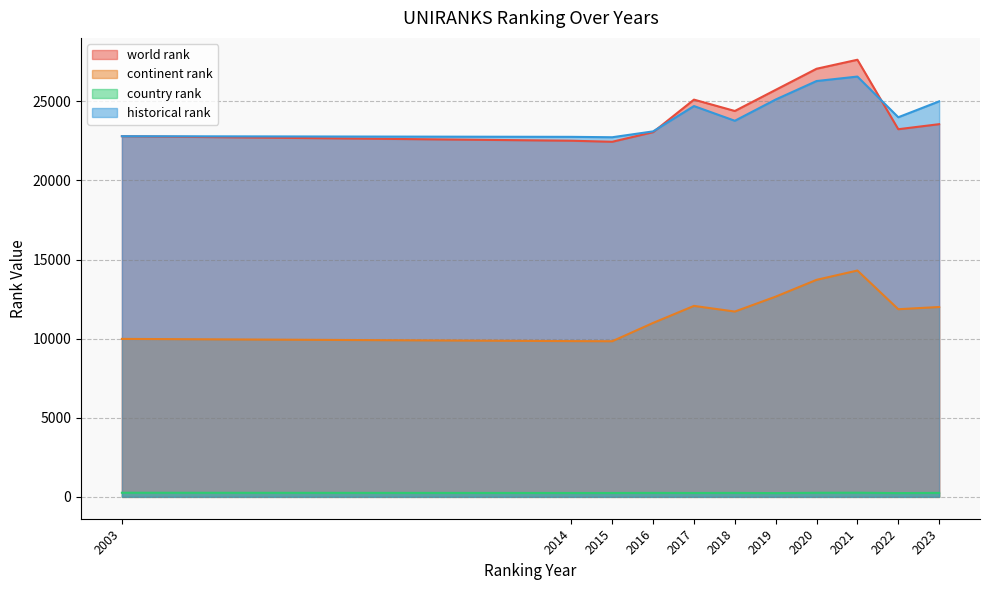

What is the total value across all series at 2015?

55257